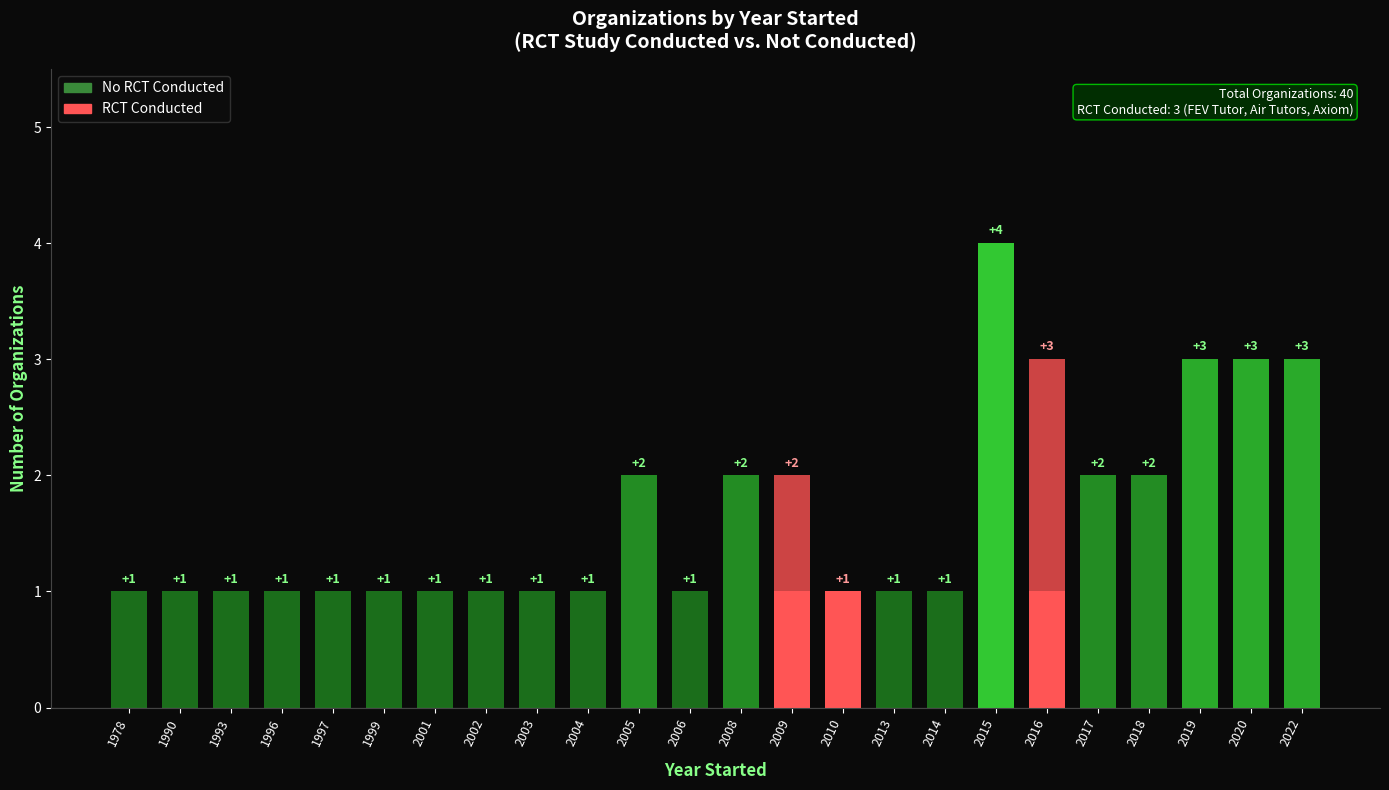

Reading left to right, list all the values displayed in this chart.

1978=1	1990=1	1993=1	1996=1	1997=1	1999=1	2001=1	2002=1	2003=1	2004=1	2005=2	2006=1	2008=2	2009=2	2010=1	2013=1	2014=1	2015=4	2016=3	2017=2	2018=2	2019=3	2020=3	2022=3